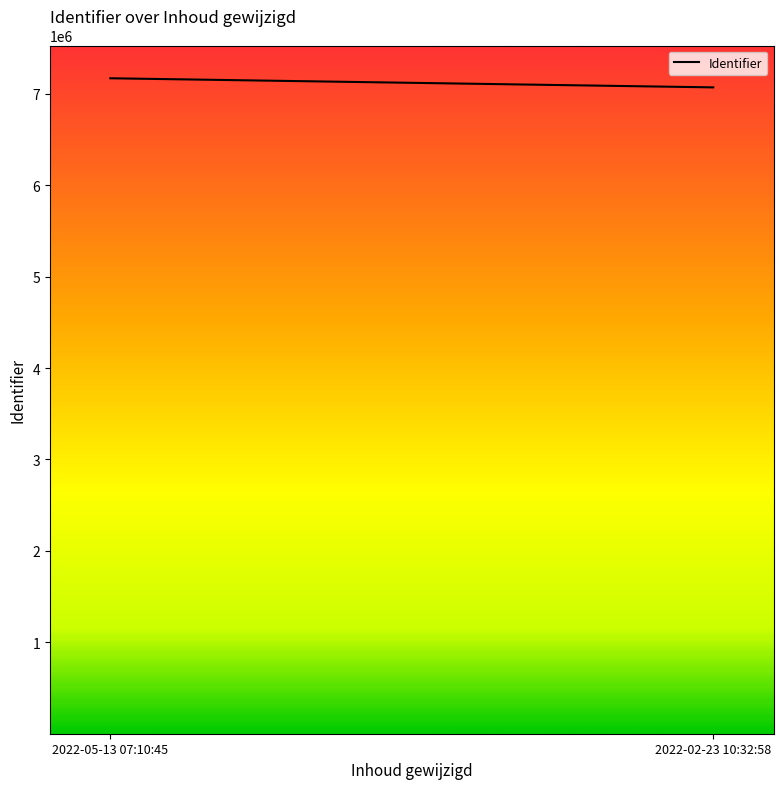

What is the label of the 2nd point from the left?

2022-02-23 10:32:58